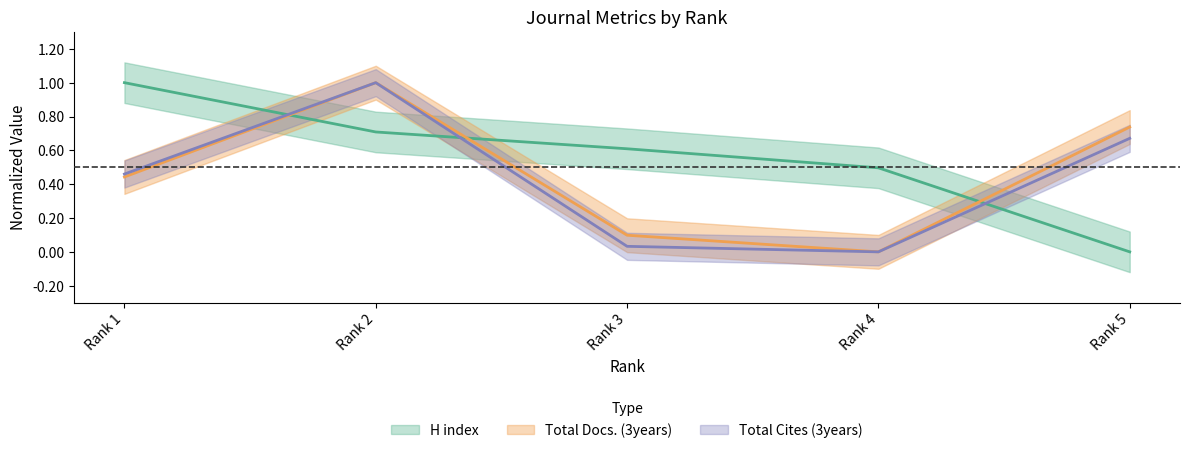

Reading left to right, transcribe all the data shown in this chart.

H index: 1.0	0.7	0.6	0.5	0.0
Total Docs. (3years): 0.4	1.0	0.1	0.0	0.7
Total Cites (3years): 0.5	1.0	0.0	0.0	0.7